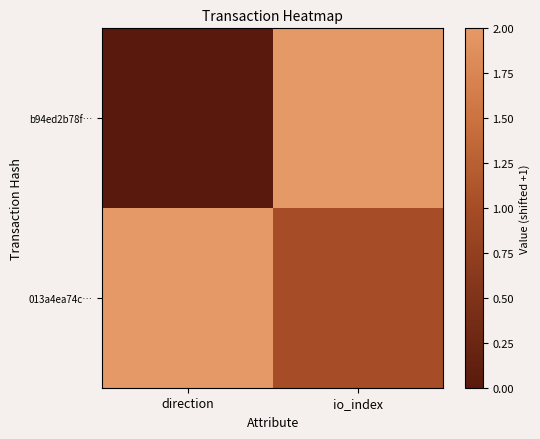

Which label corresponds to the smallest value in the chart?

direction